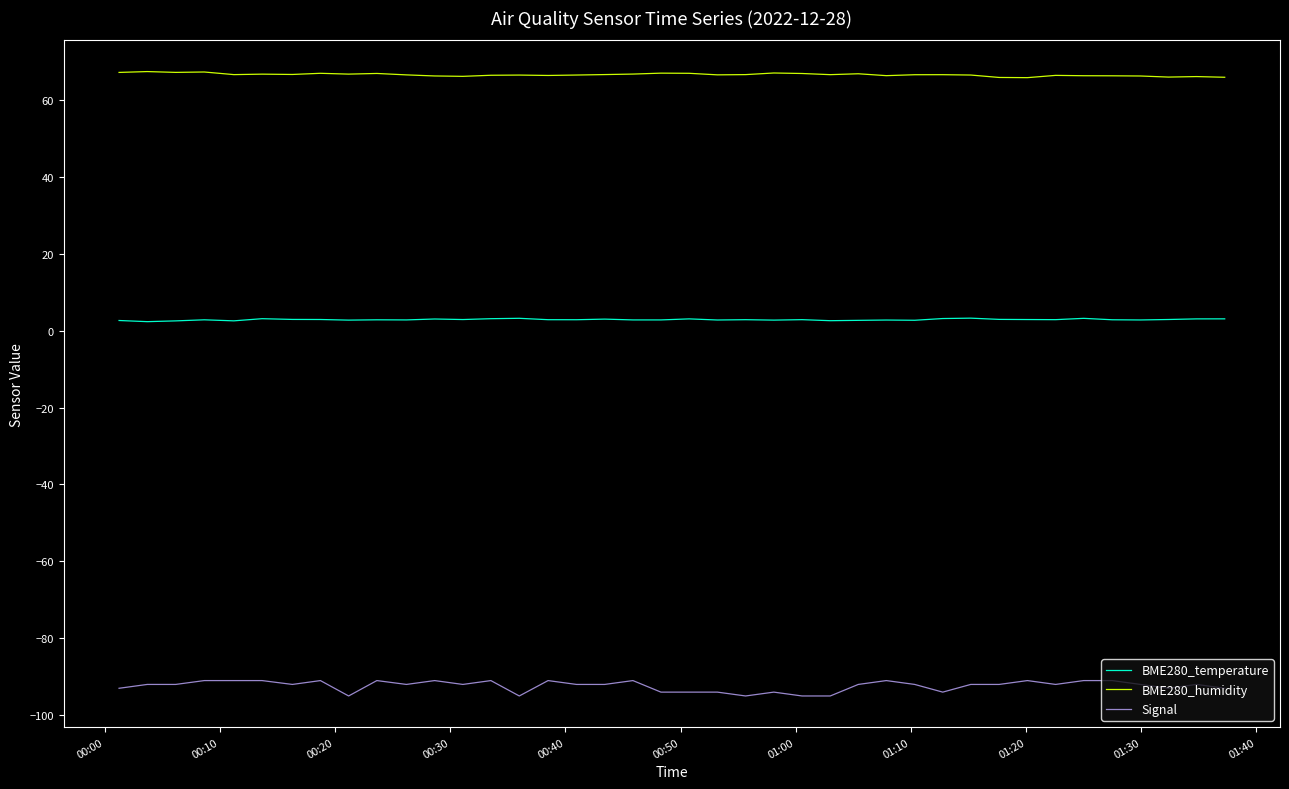

What is the lowest value of the BME280_humidity series?

65.8